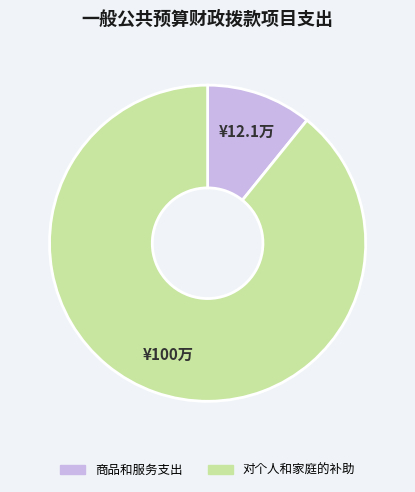

What is the largest slice in the pie chart?

对个人和家庭的补助